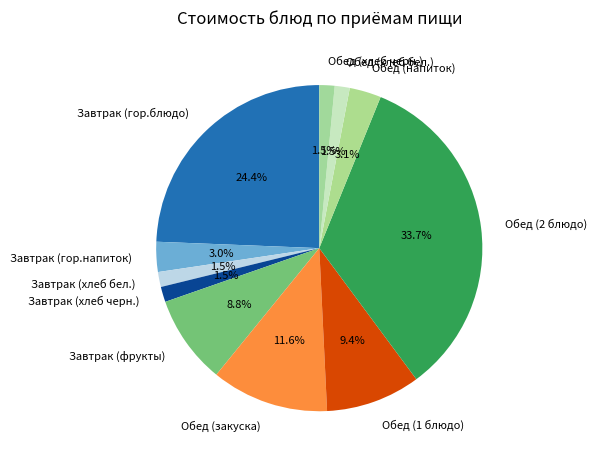

Count the number of slices in the pie.

11